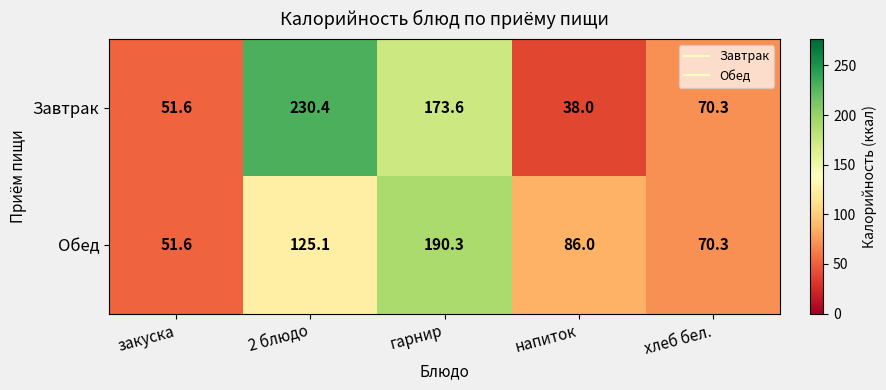

What is the minimum value for Завтрак?

38.0